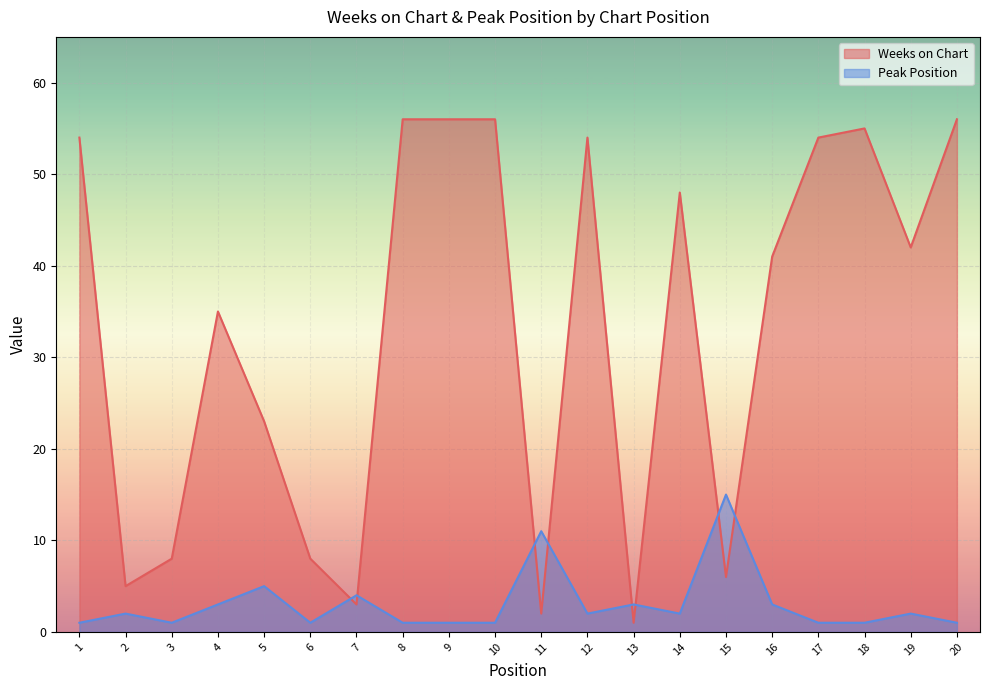

True or false: Weeks on Chart has more than 0 interior local peaks.

True